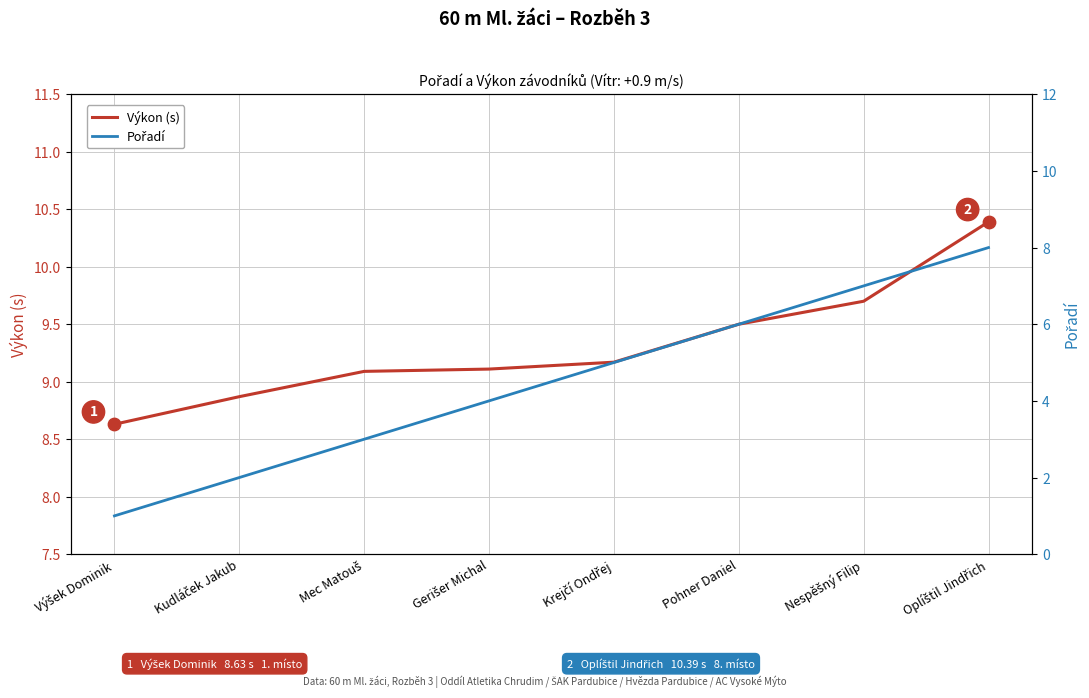

What are all the series names shown in the legend?

Výkon (s), Pořadí